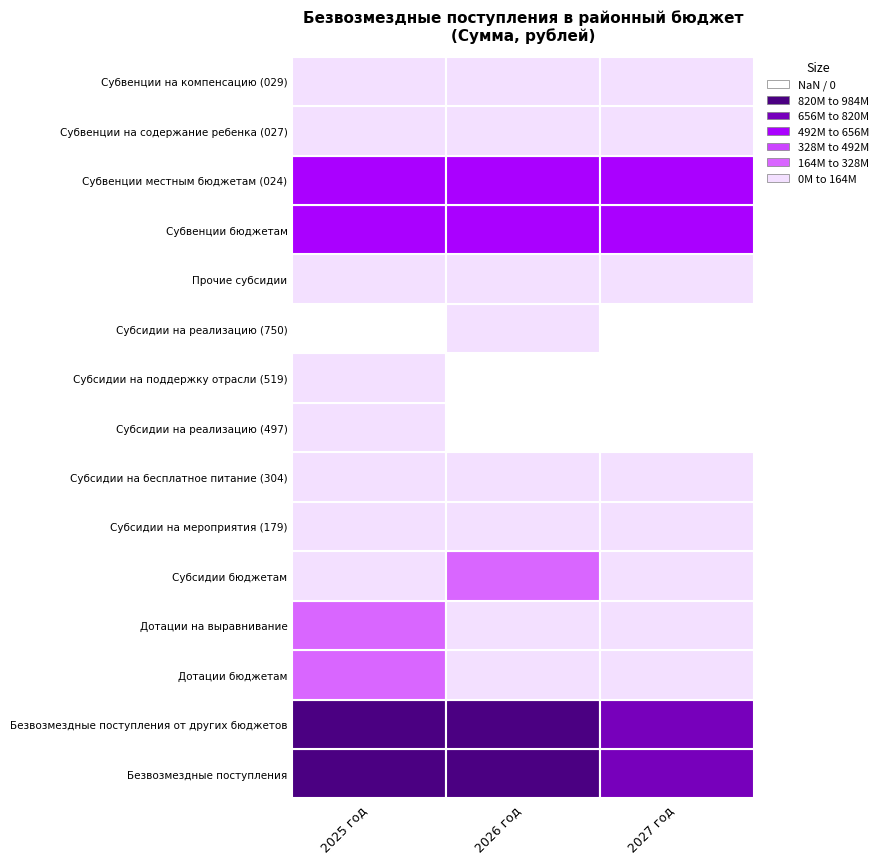

What is the difference between the maximum and minimum values in the Субсидии на реализацию (497) series?

5511999.8